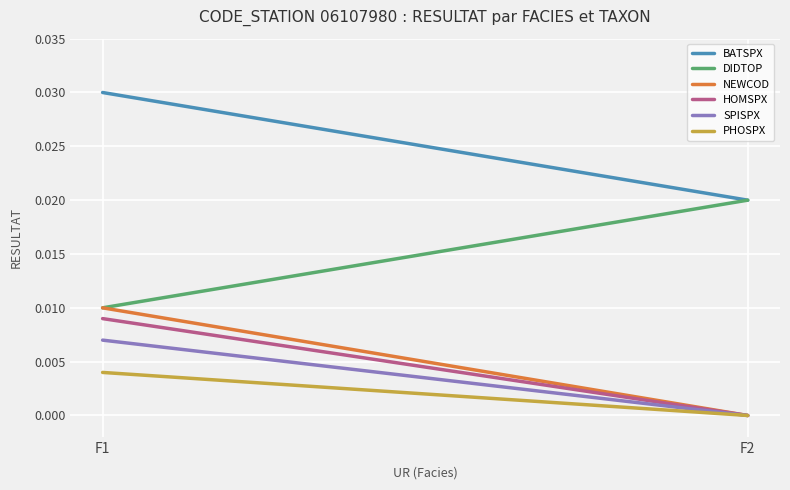

Which series changed the most between F1 and F2?

DIDTOP